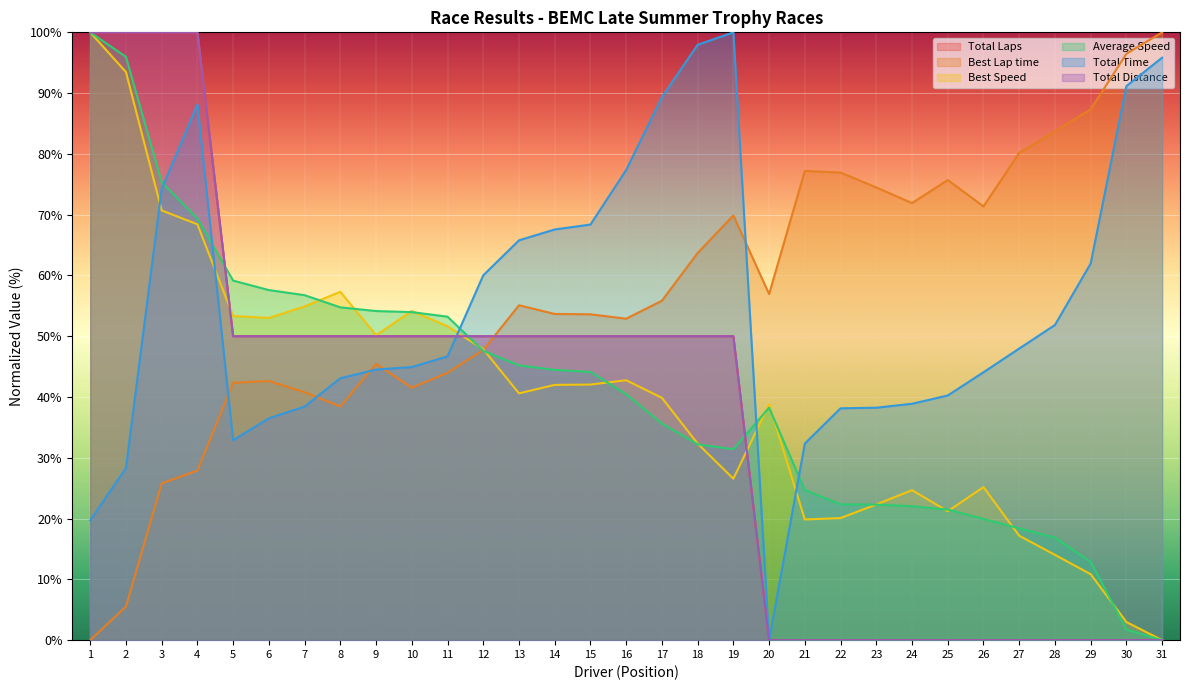

Which series changed the most between 7 and 11?

Total Time